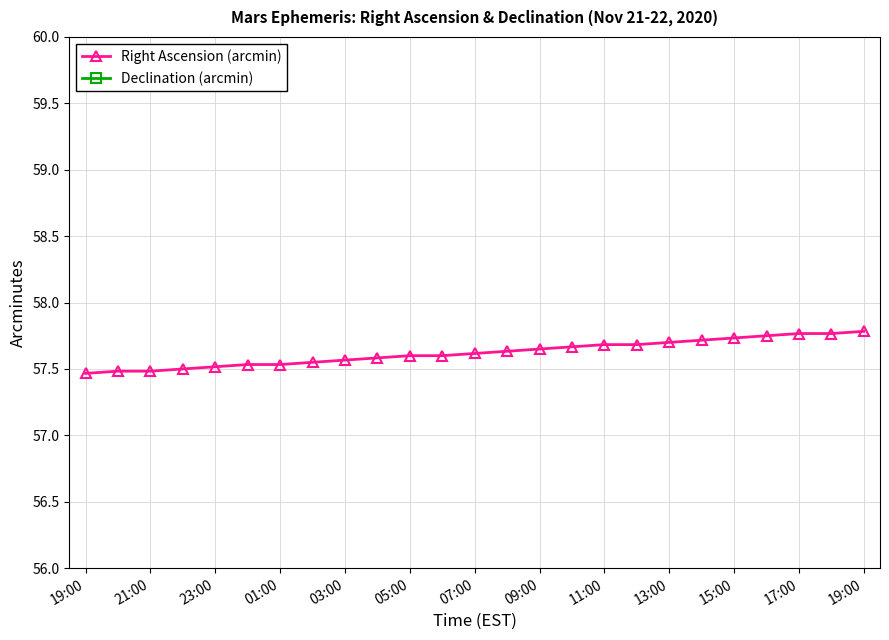

How many values in the Declination (arcmin) series are below 40?

10